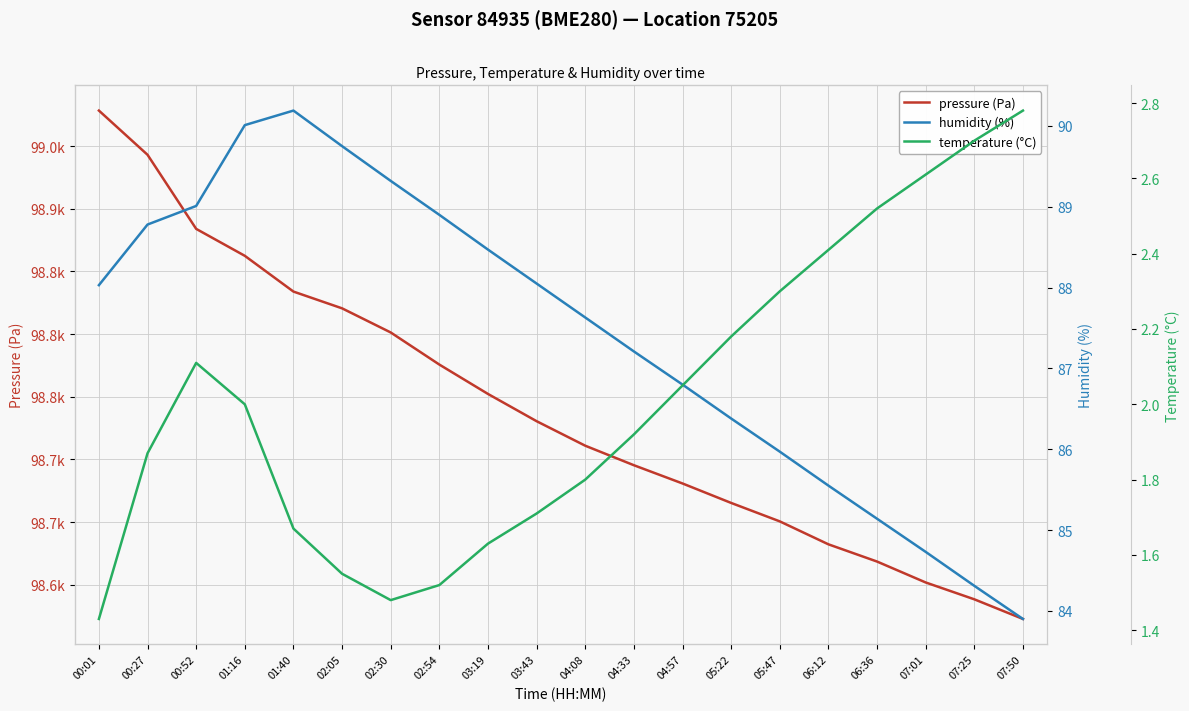

What is the sum of all humidity (%) values?

1748.1